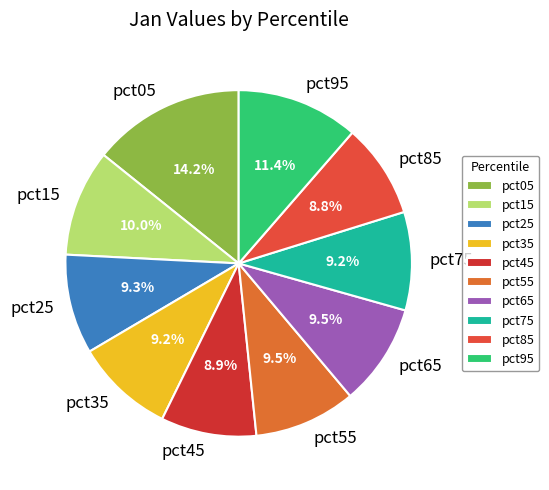

Between pct05 and pct15, which is larger?

pct05